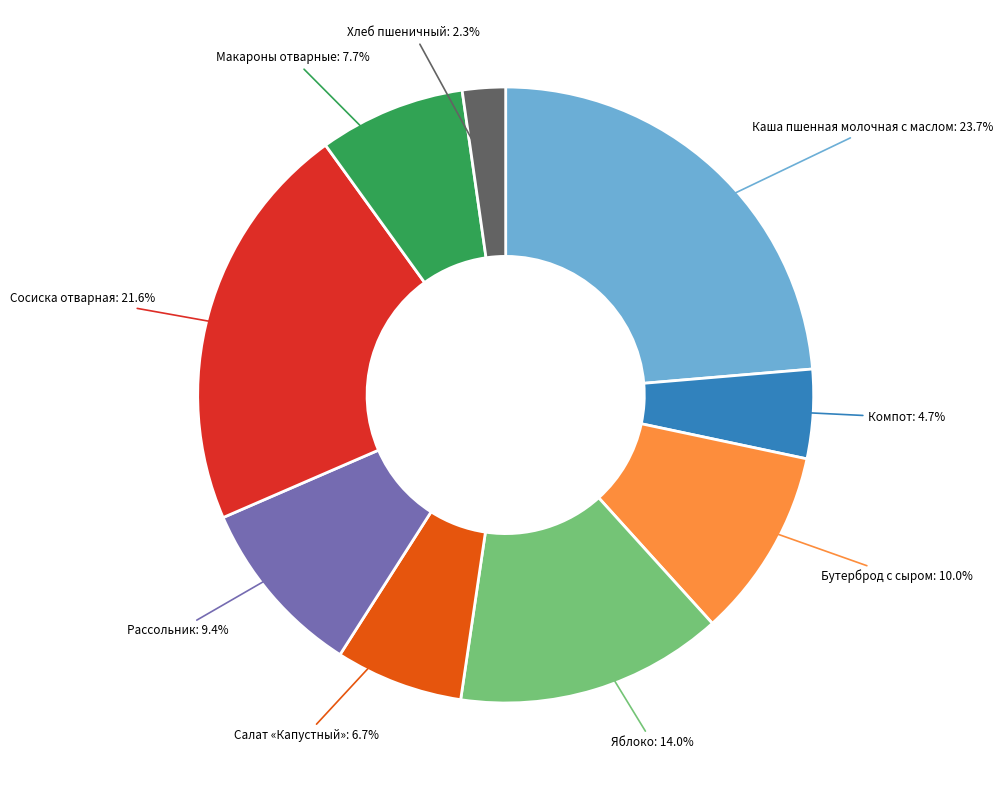

Is there any slice that represents more than half of the pie?

No